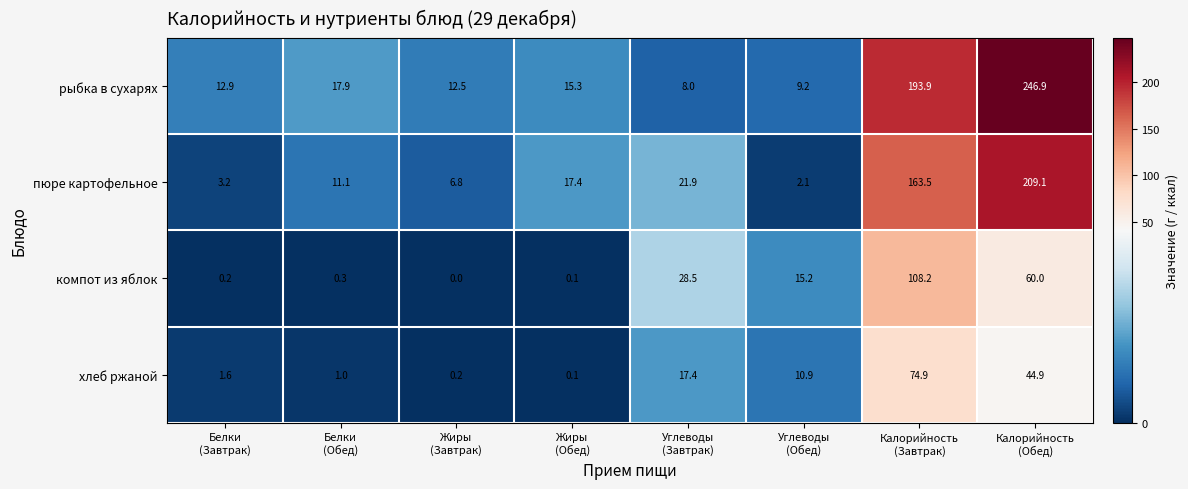

What is the difference between the maximum and minimum values in the пюре картофельное series?

207.0